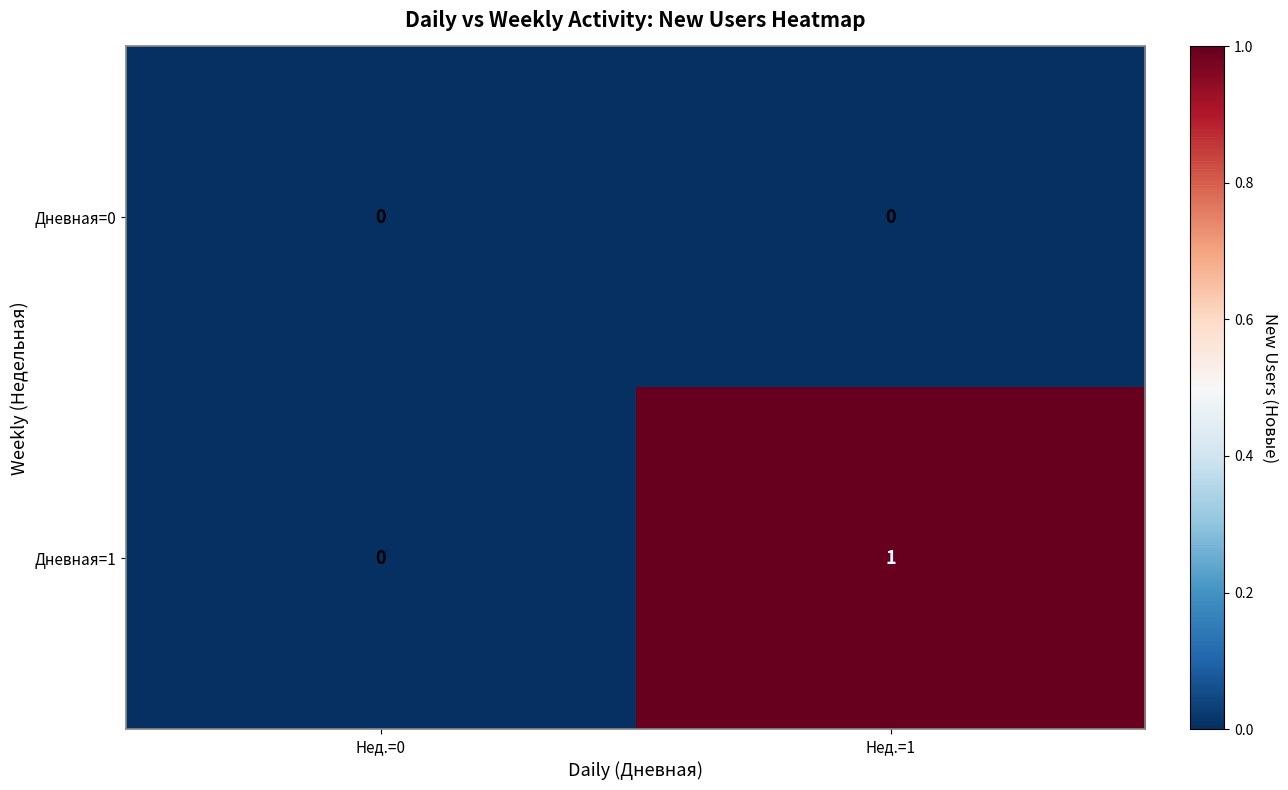

Count the number of categories in the chart.

2